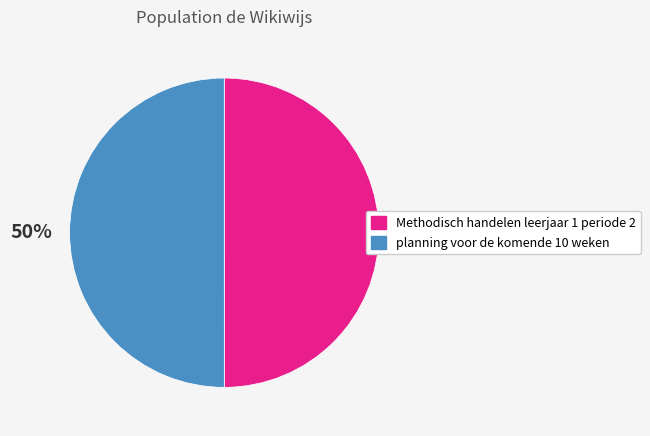

Approximately how many times larger is the value at Methodisch handelen leerjaar 1 periode 2 compared to planning voor de komende 10 weken?

1.0